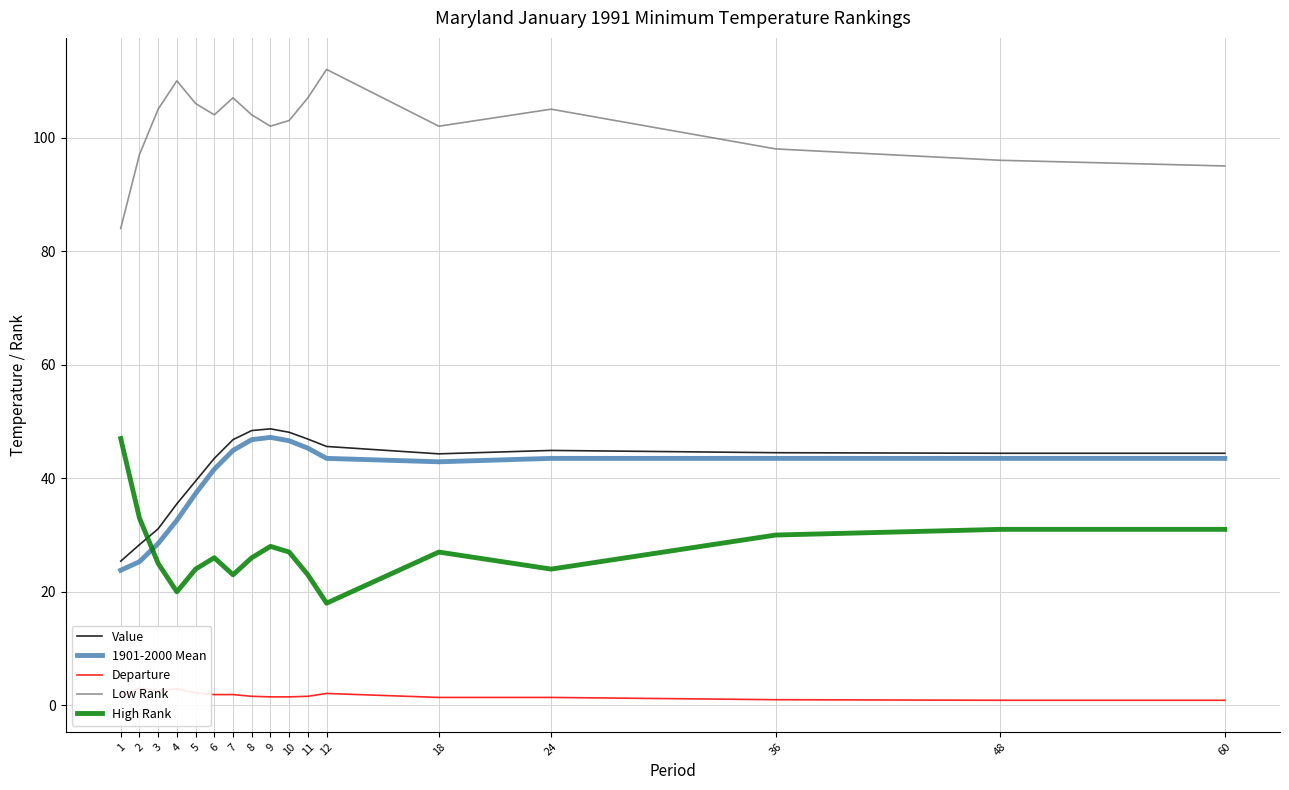

What is the difference between the maximum and second lowest values in the High Rank series?

27.0